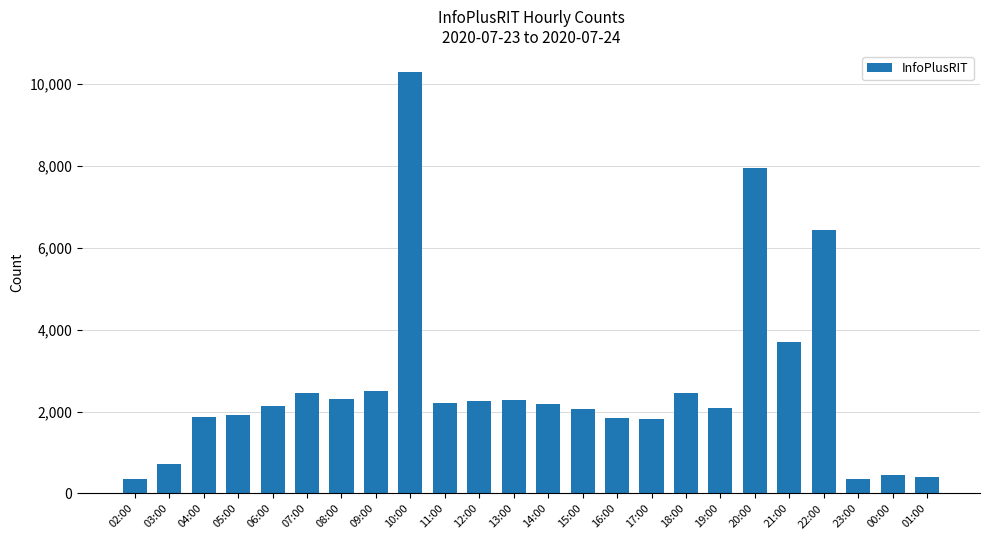

At which label is the value closest to 5312?

22:00